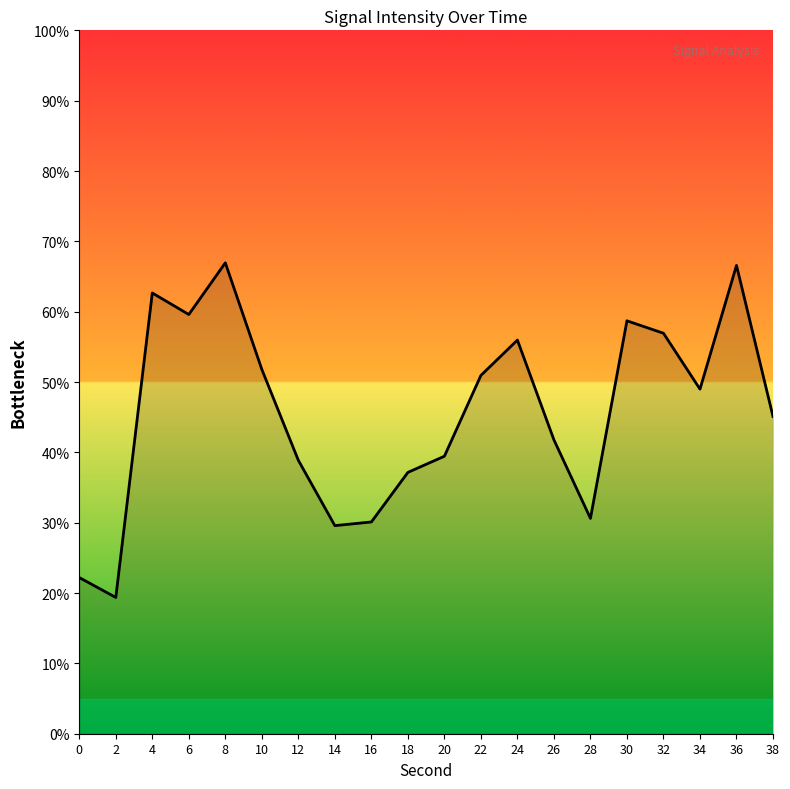

What is the change in value from 10 to 20?

-12.3